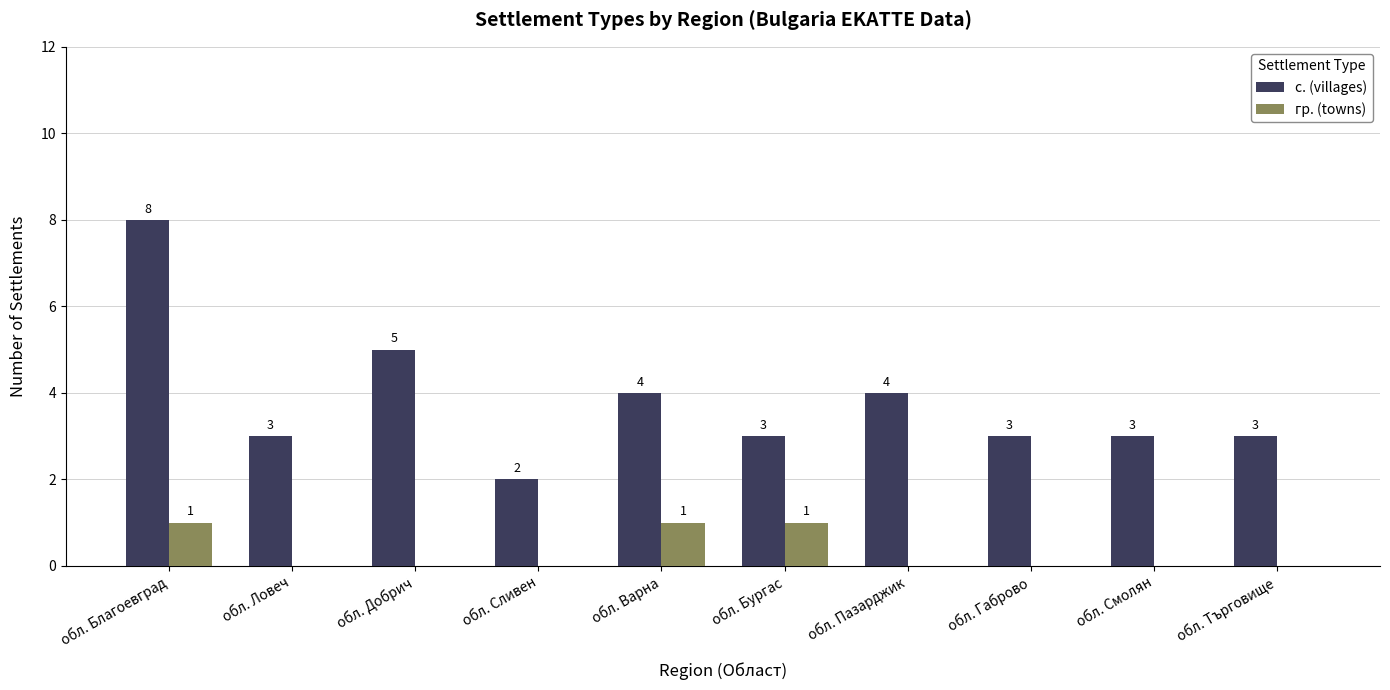

Is the value of с. (villages) at обл. Варна greater than the value of гр. (towns) at обл. Пазарджик?

Yes